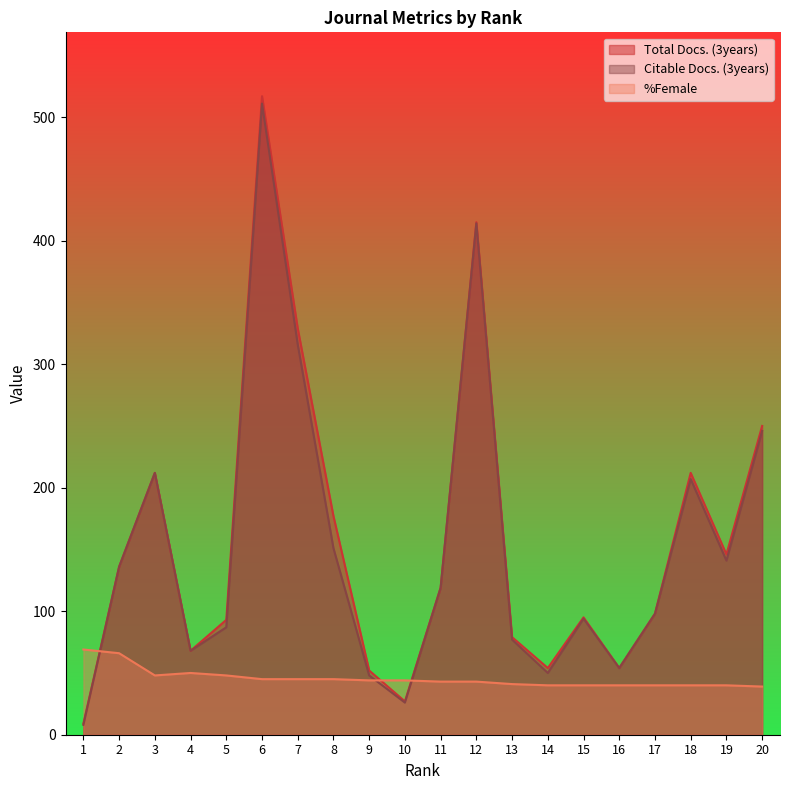

What is the sum of the Citable Docs. (3years) values at 3 and 1?

220